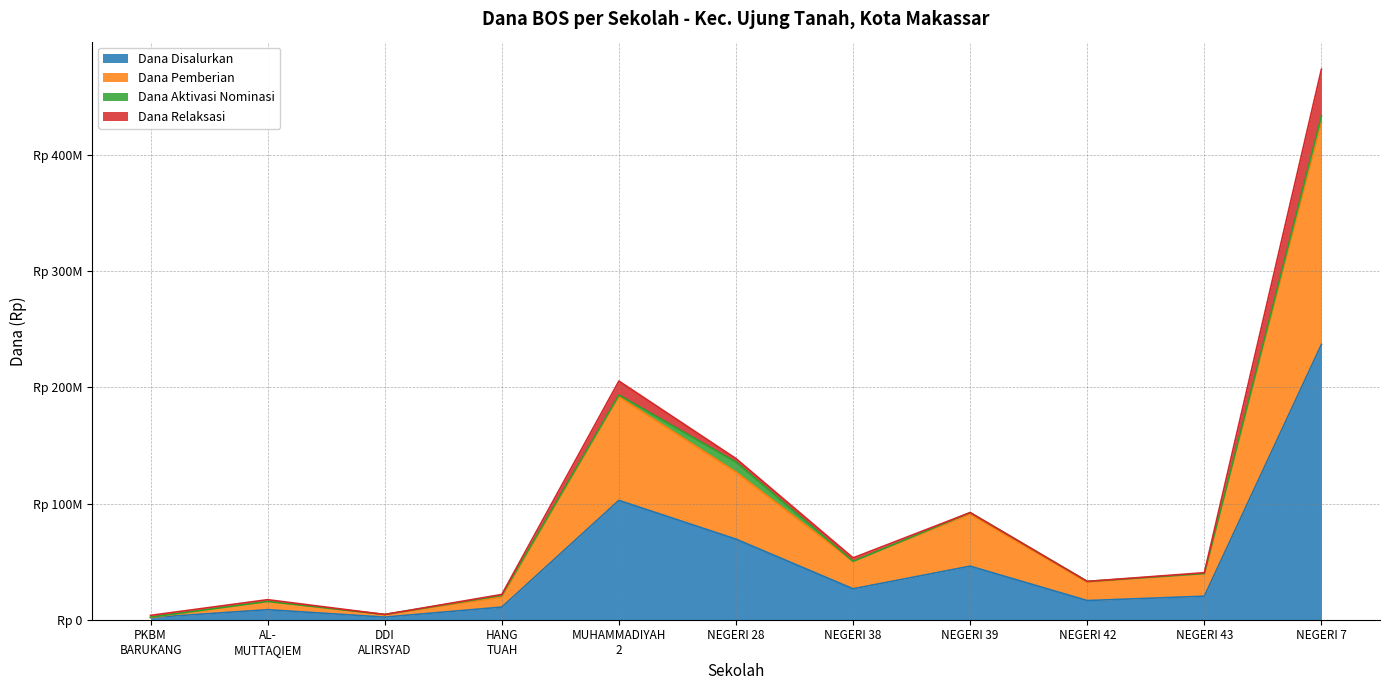

Does the chart have visible grid lines?

Yes